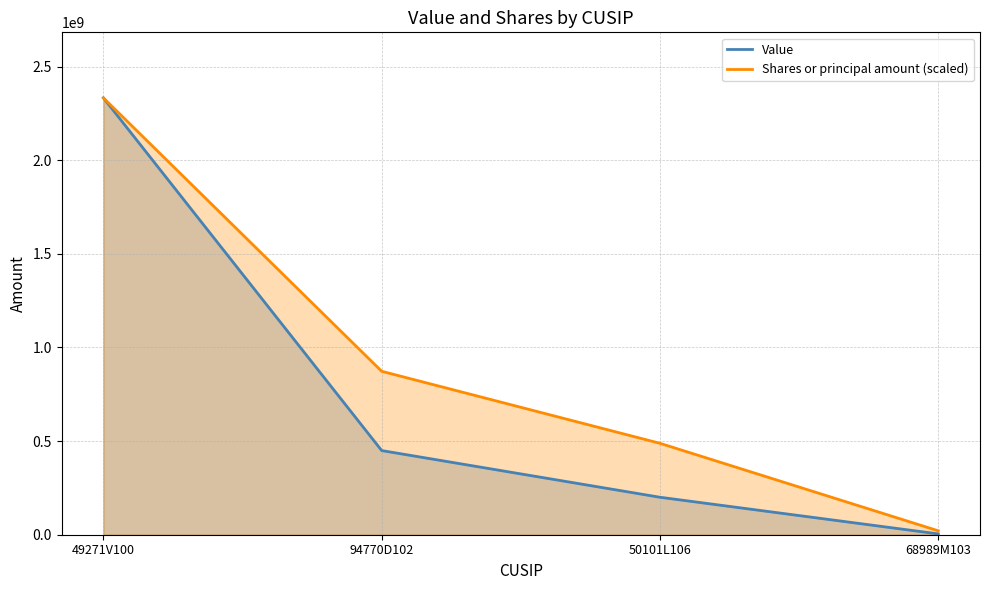

Rank the series at 50101L106 from lowest to highest value.

Value, Shares or principal amount (scaled)